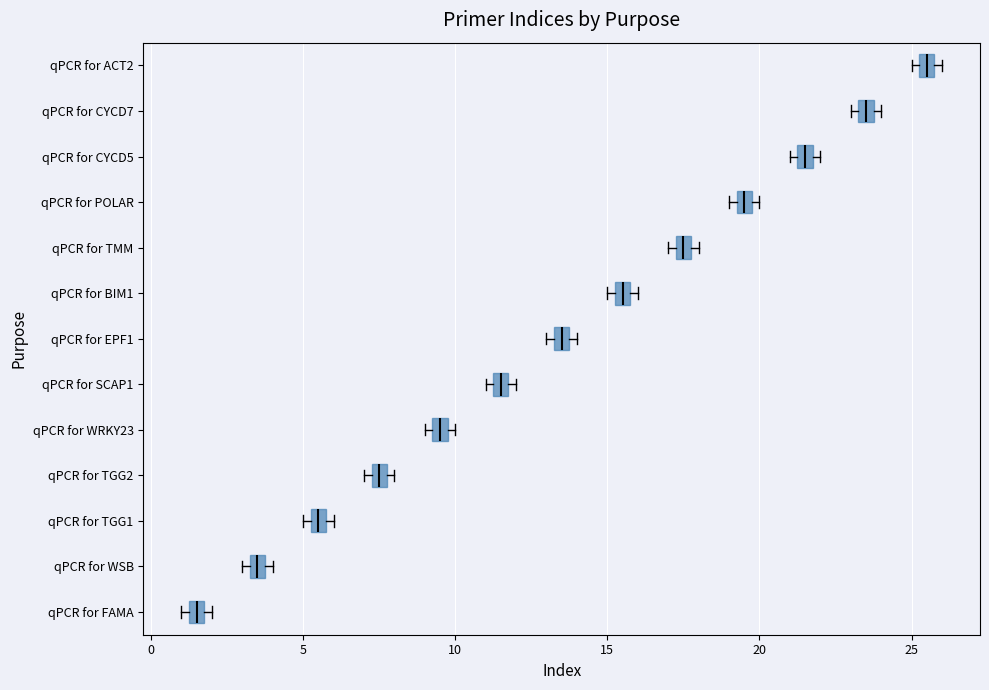

Where is the left edge of the box for qPCR for POLAR on the x-axis? The values are not printed on the chart, so give them approximately, as read against the axis.

19.5